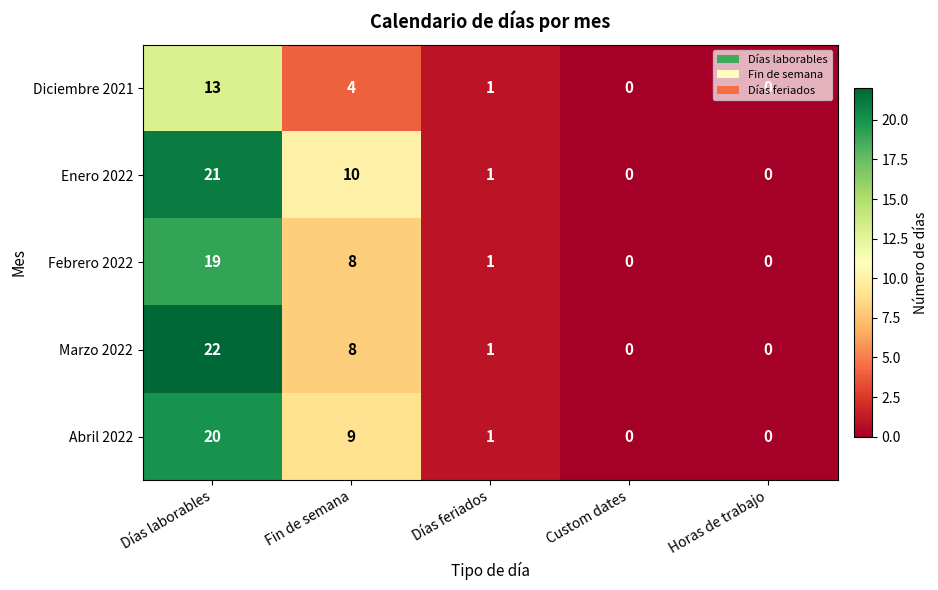

The Marzo 2022 series shows 0 at Custom dates. True or false?

True